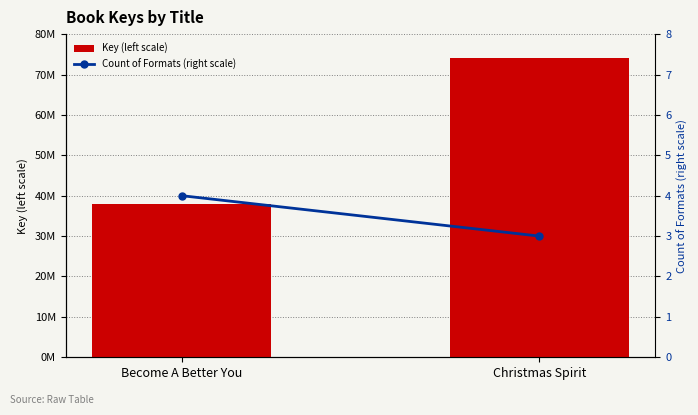

Read the Key (left scale) value at Become A Better You, to the nearest 100.

38045300